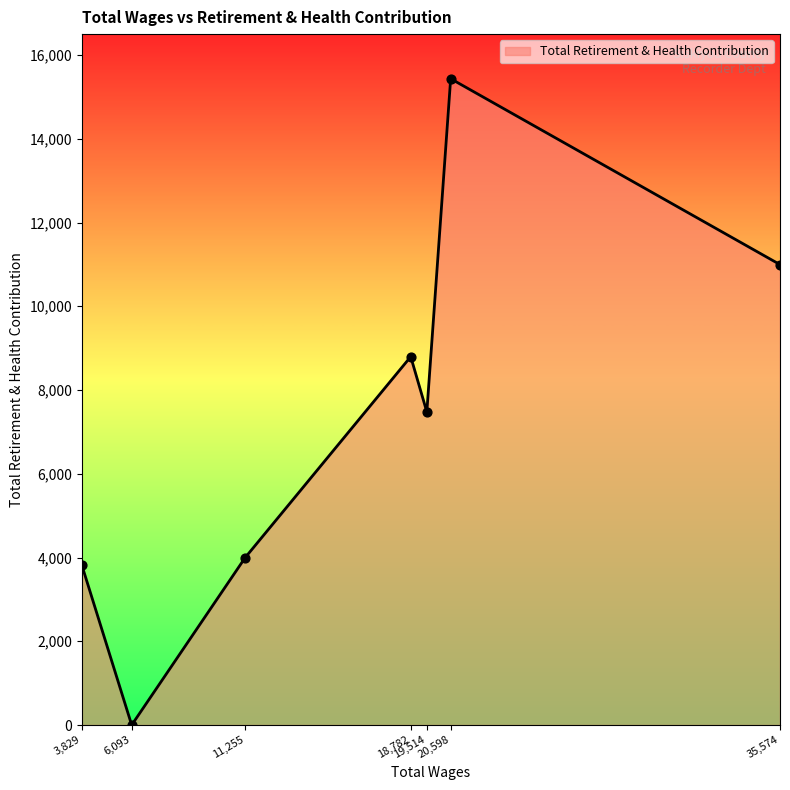

What is the maximum value shown in the chart?

15435